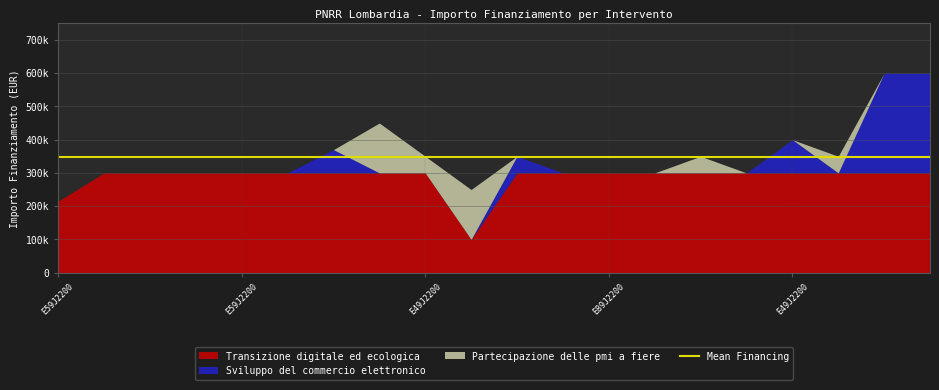

Which series has the largest total across all categories?

Transizione digitale ed ecologica